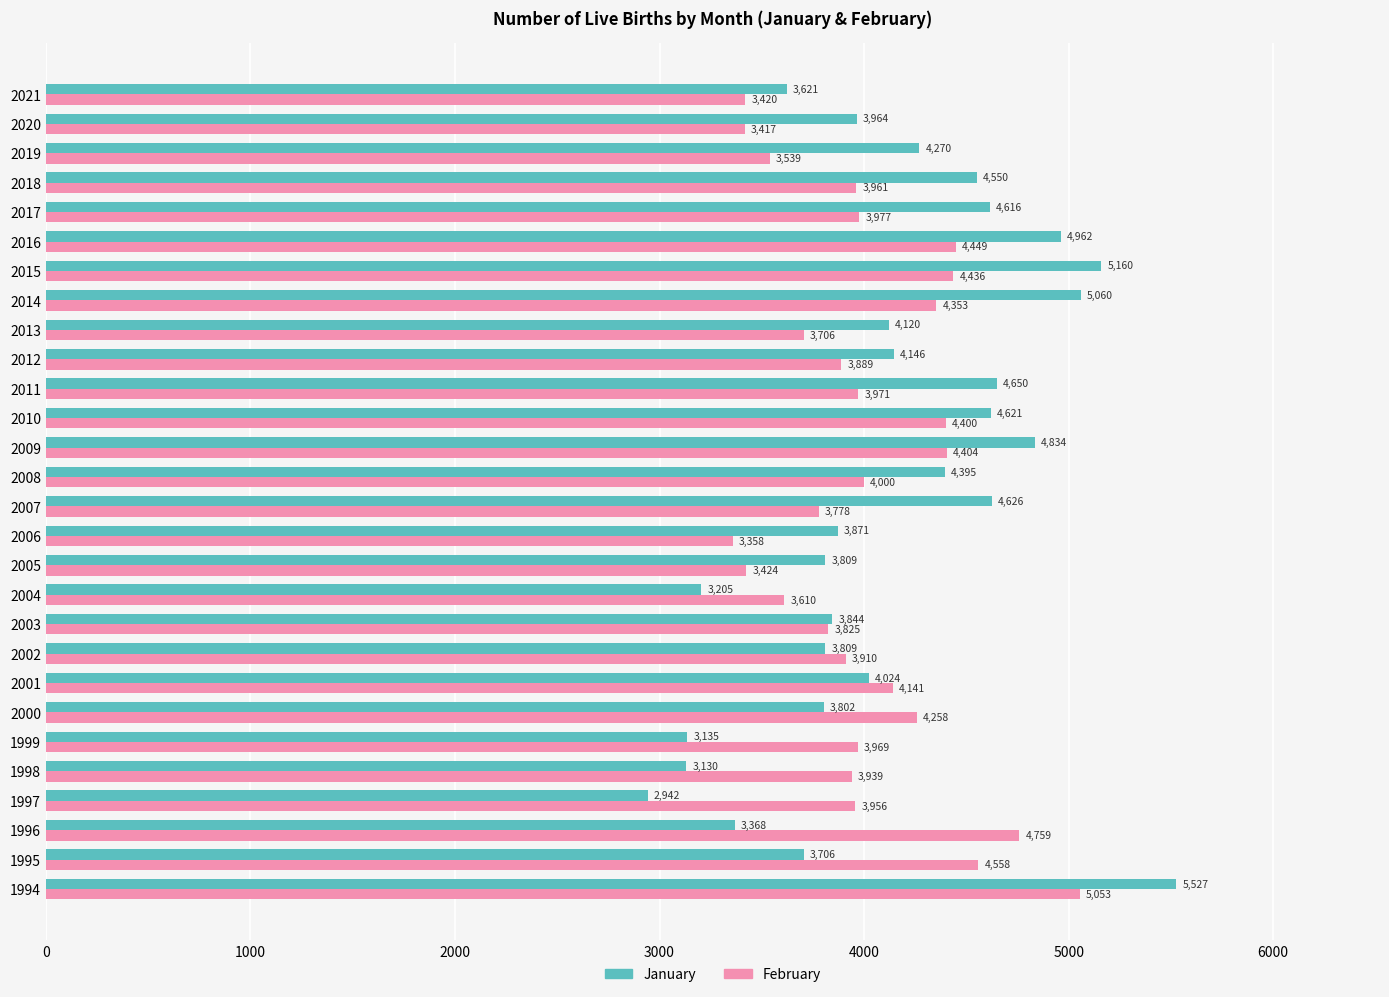

What is the minimum value shown in the chart?

2942